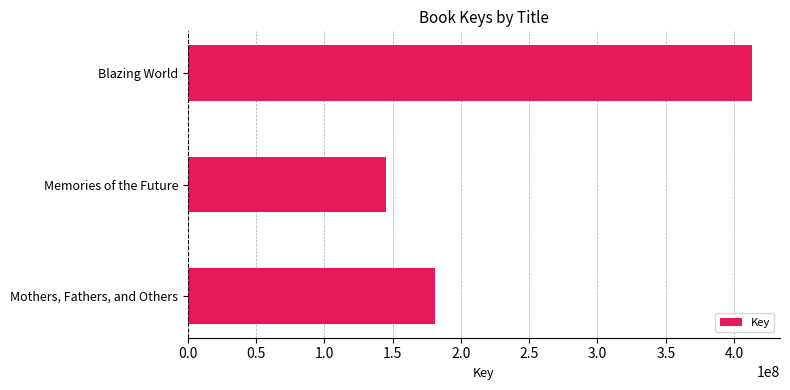

What is the change in value from Memories of the Future to Blazing World?

+267518009